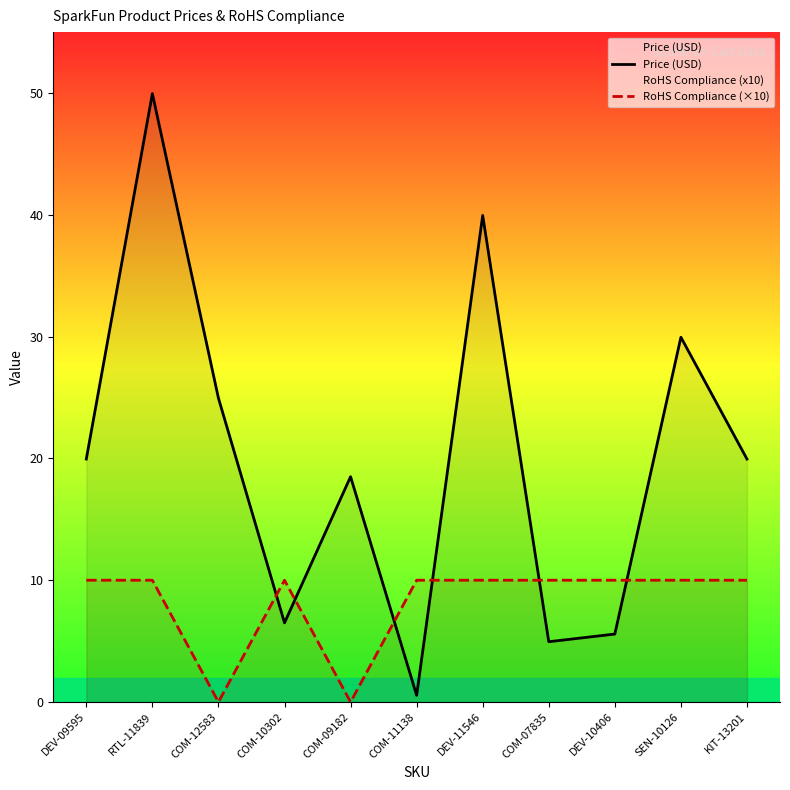

How many interior local valleys does the RoHS Compliance (×10) series have?

2